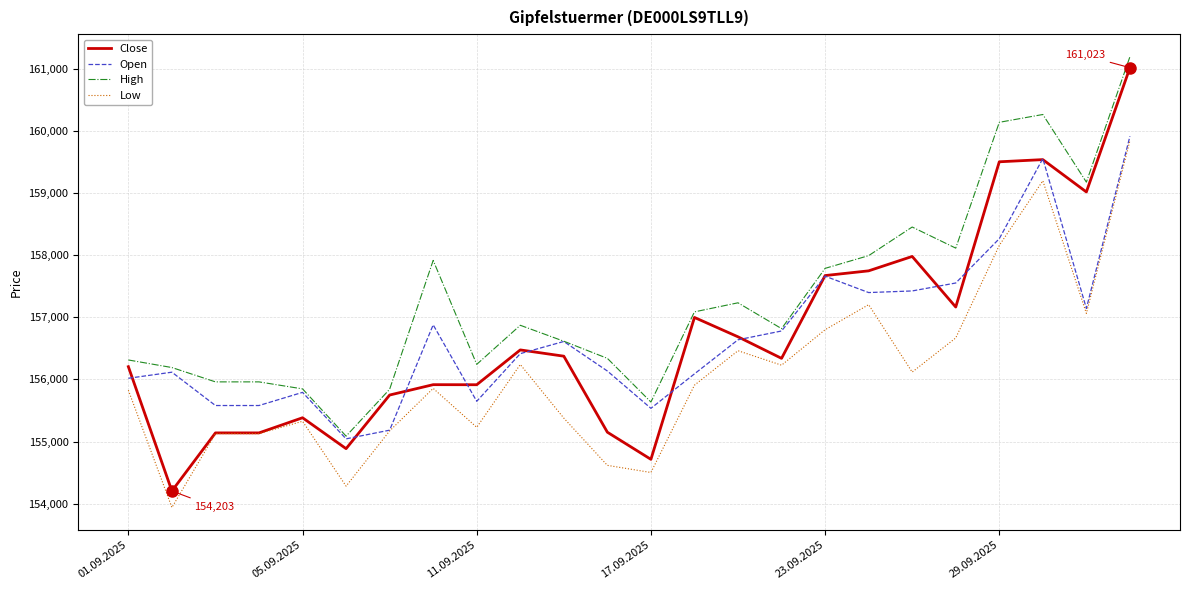

What is the maximum value for Open?

159918